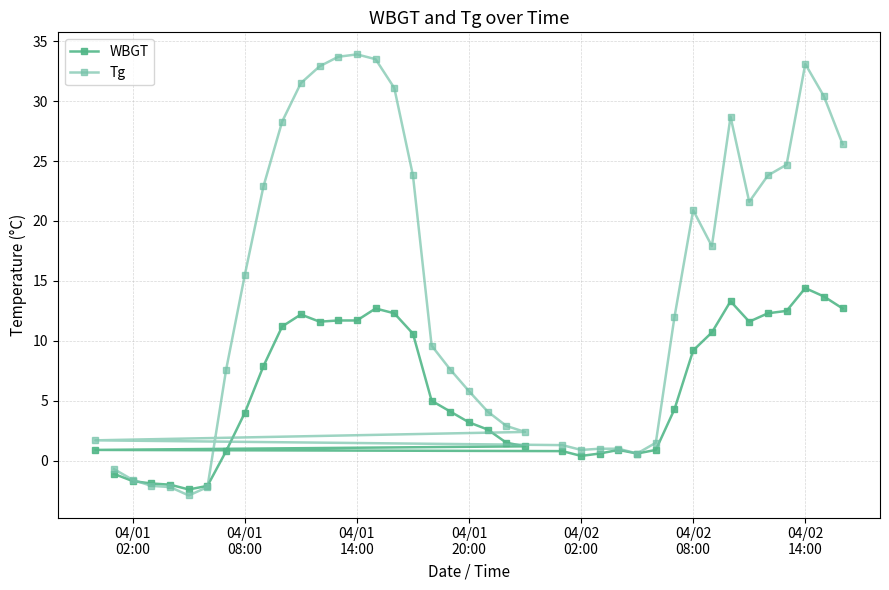

Rank the series by their maximum value, from lowest to highest.

WBGT, Tg